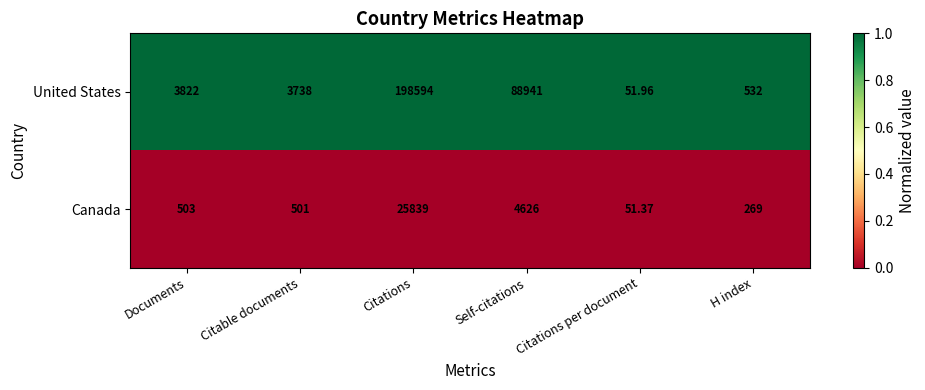

What is the greatest value displayed?

198594.0